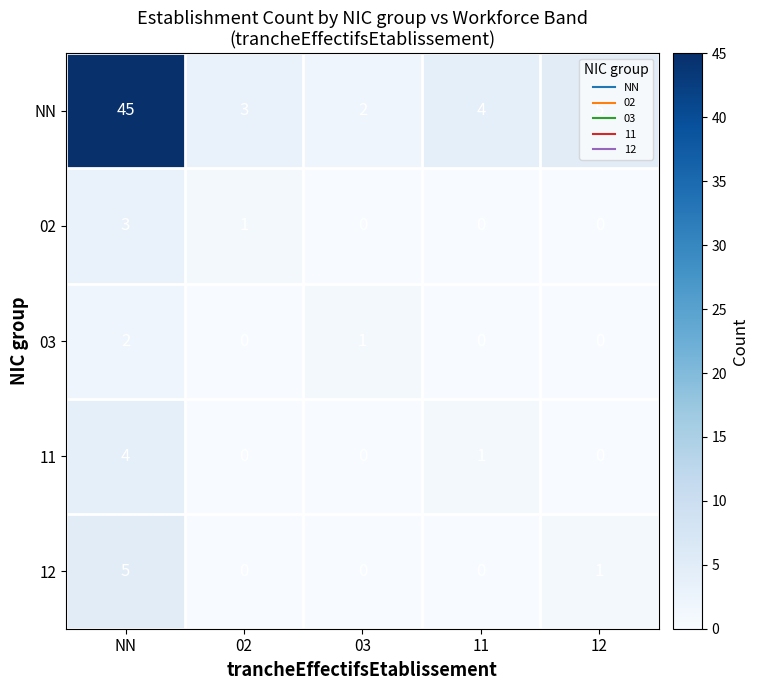

At which category is the sum across all series the highest?

NN